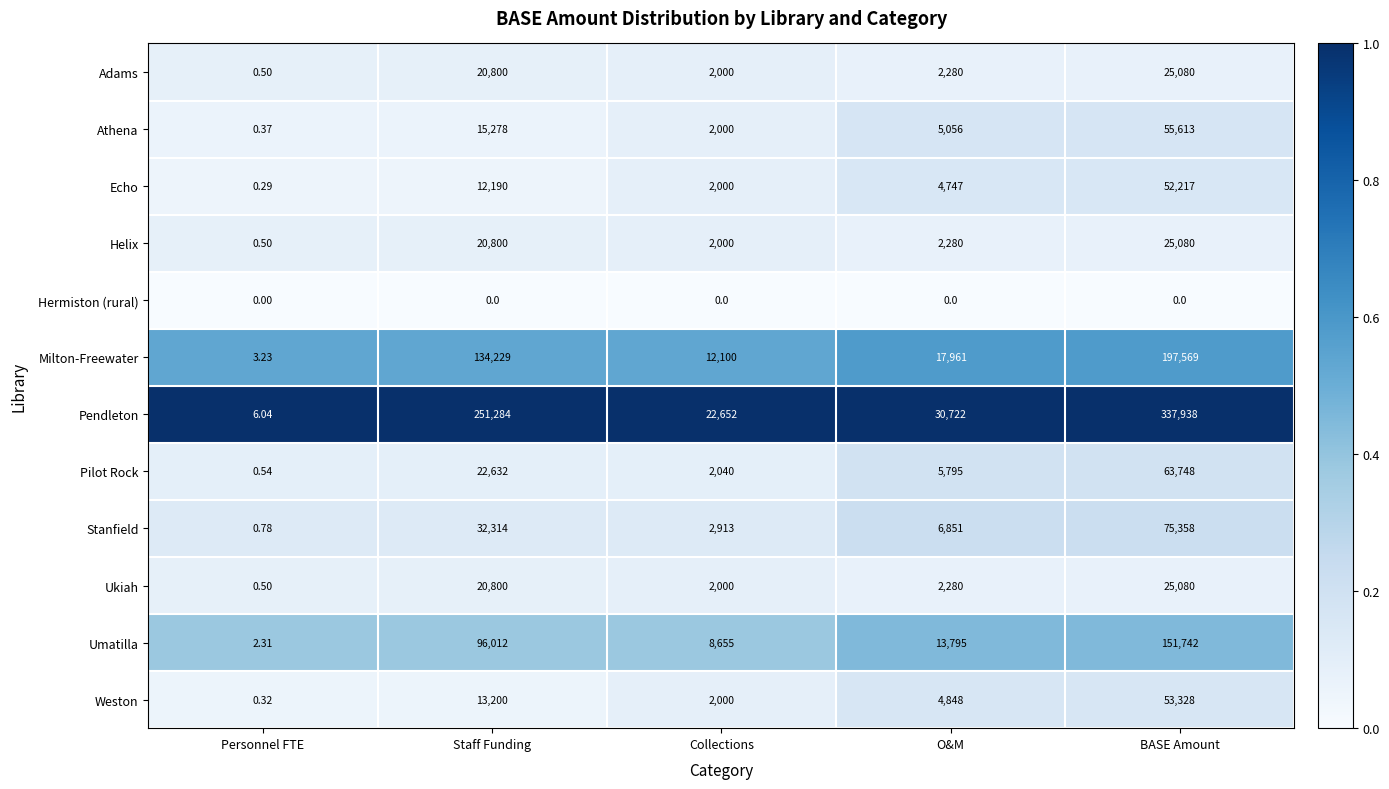

What is the maximum value shown in the chart?

337938.0